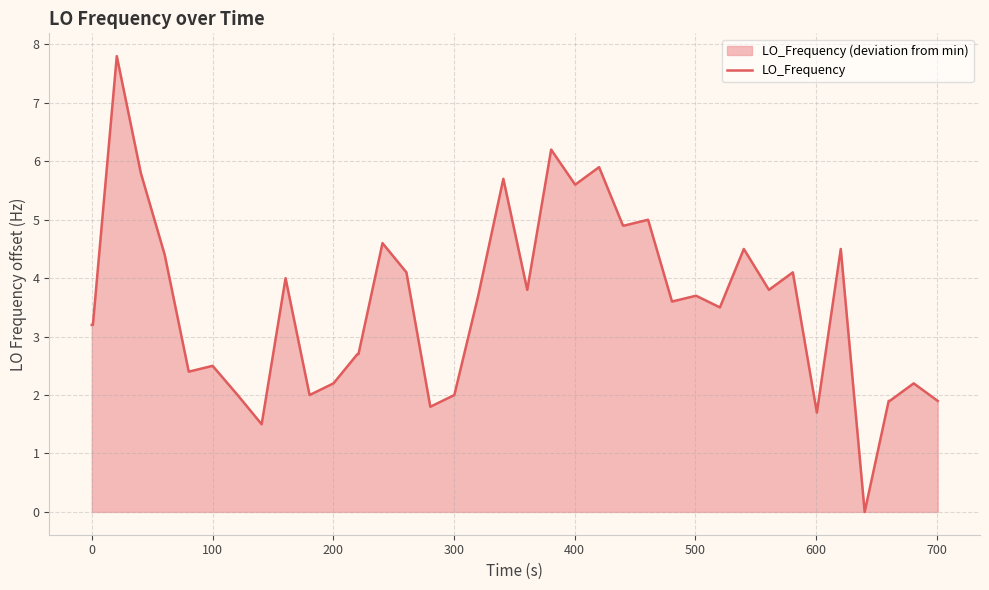

What is the greatest value displayed?

7.8